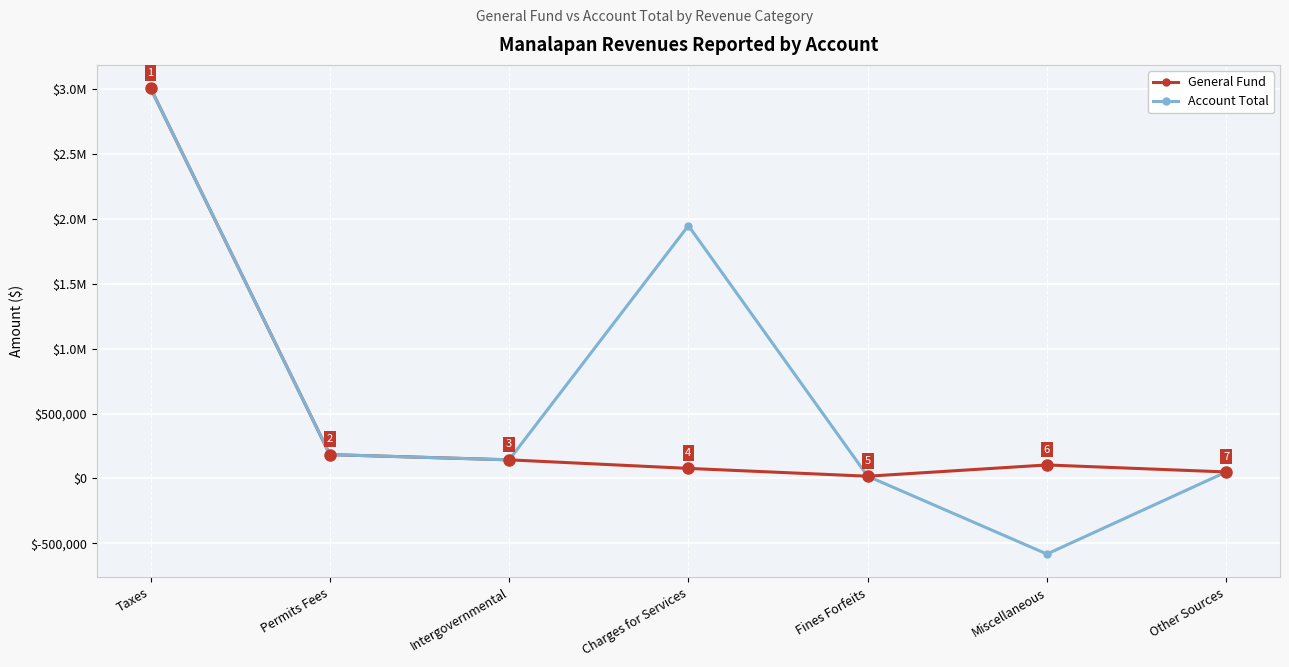

Is the value of General Fund at Miscellaneous greater than the value of Account Total at Miscellaneous?

Yes